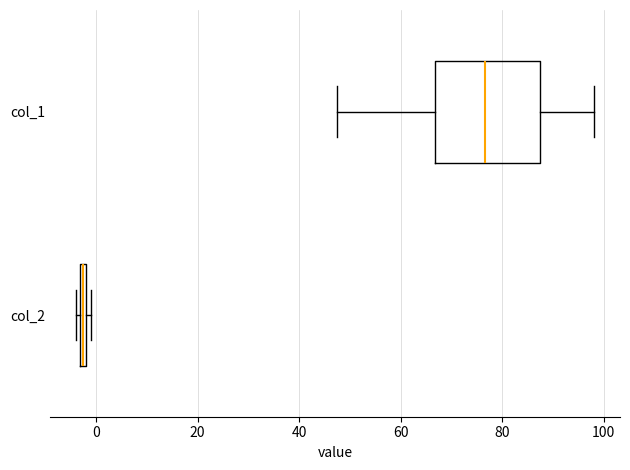

Where is the right edge of the box for col_2 on the x-axis? The values are not printed on the chart, so give them approximately, as read against the axis.

-2